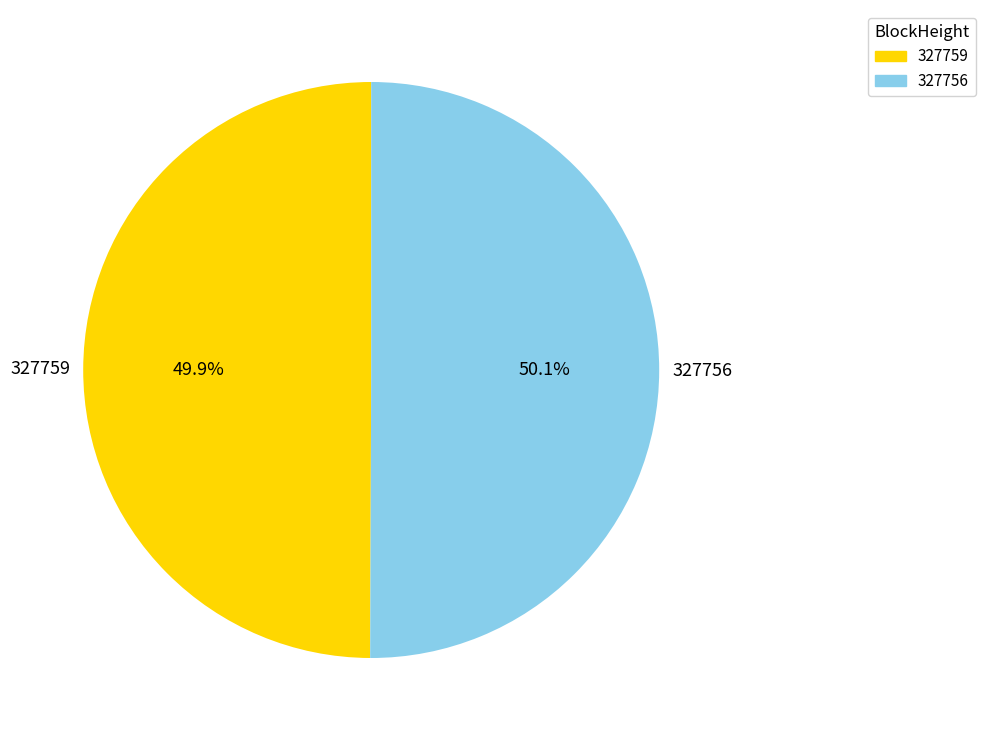

What is the ratio of the value at 327759 to the value at 327756?

1.0